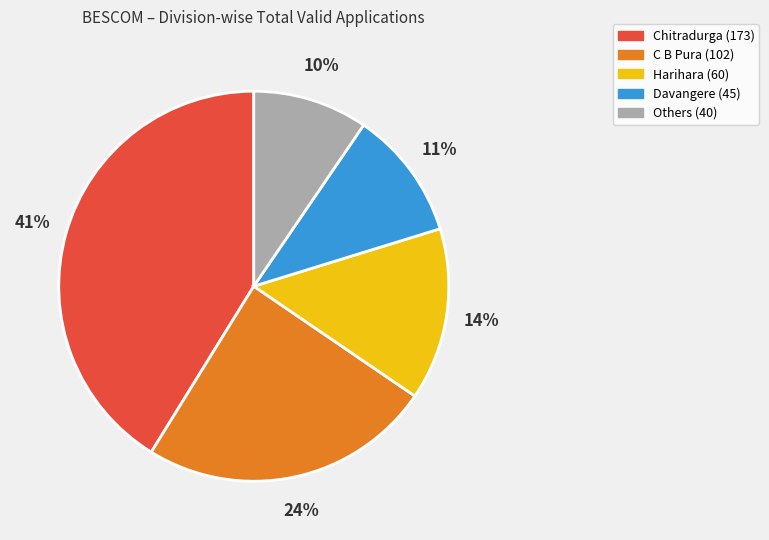

Does any single category account for the majority?

No